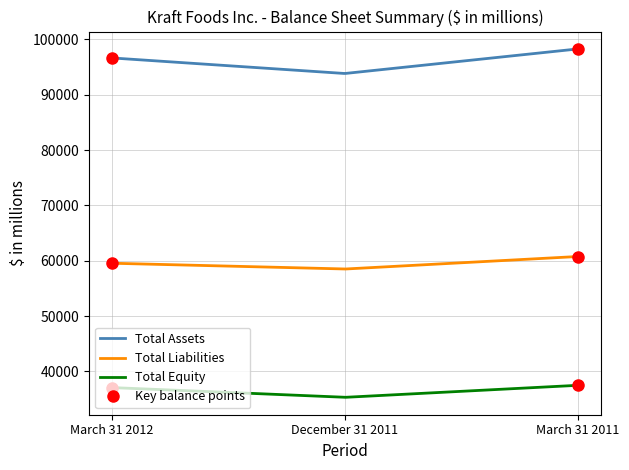

True or false: Total Liabilities and Total Equity intersect in this chart.

False